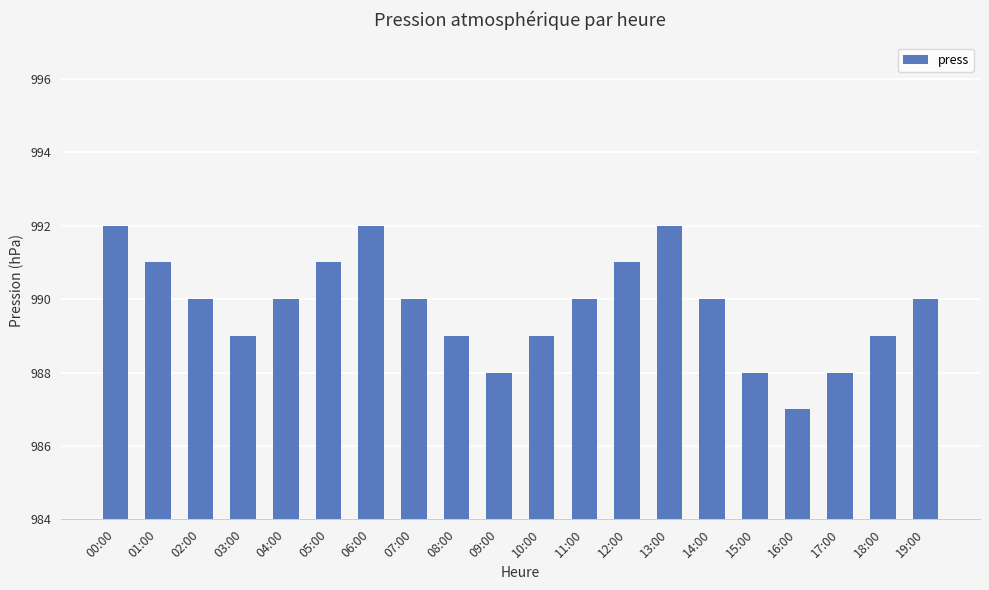

Read the value at 04:00.

990